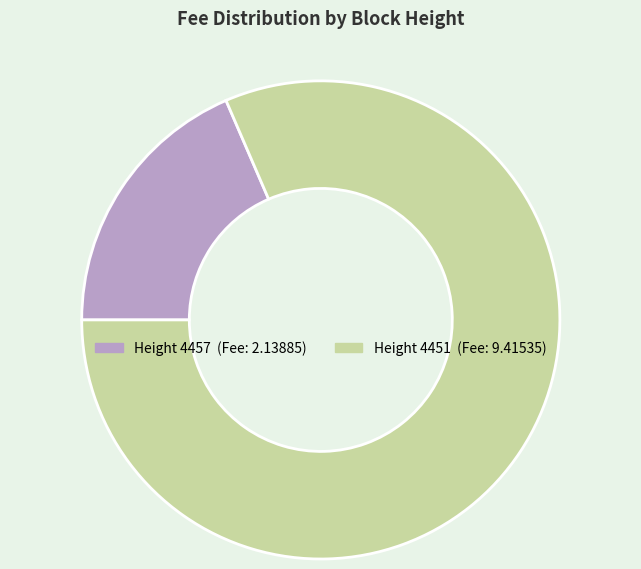

Does any single category account for the majority?

Yes